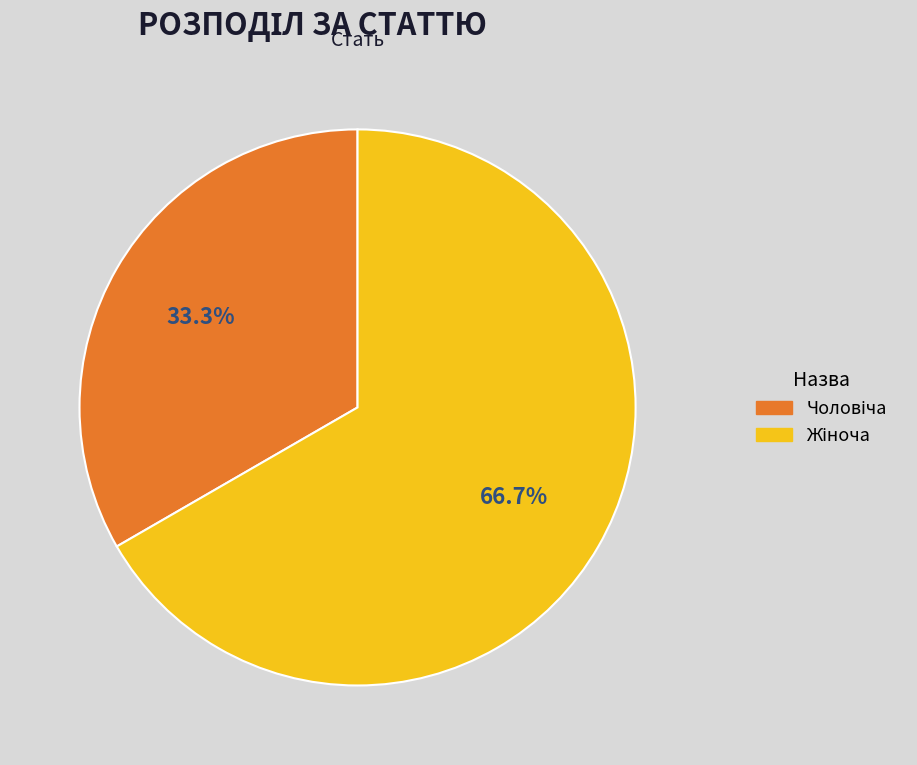

Is there any slice that represents more than half of the pie?

Yes